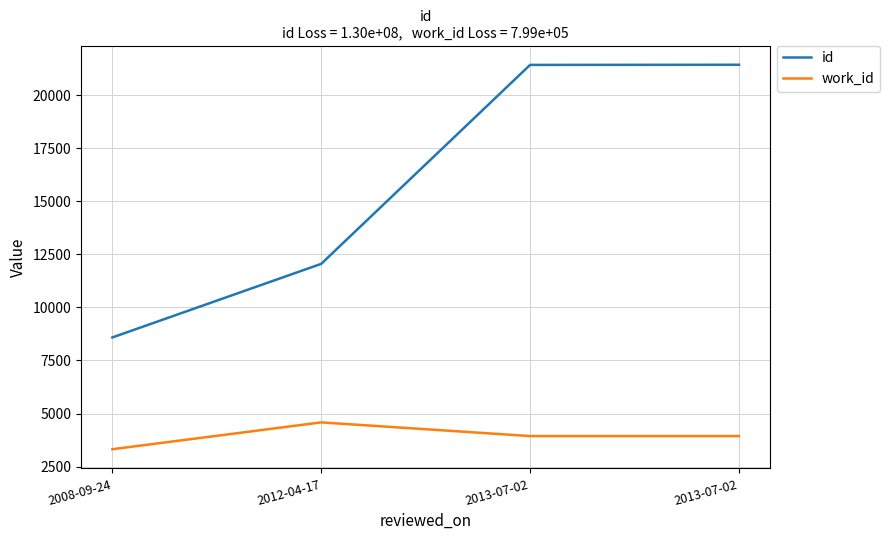

Count the number of data series in this chart.

2